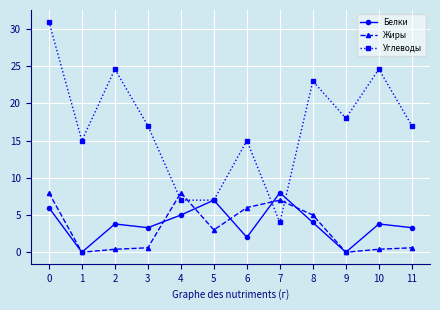

Is this an area chart (filled region under the line)?

No